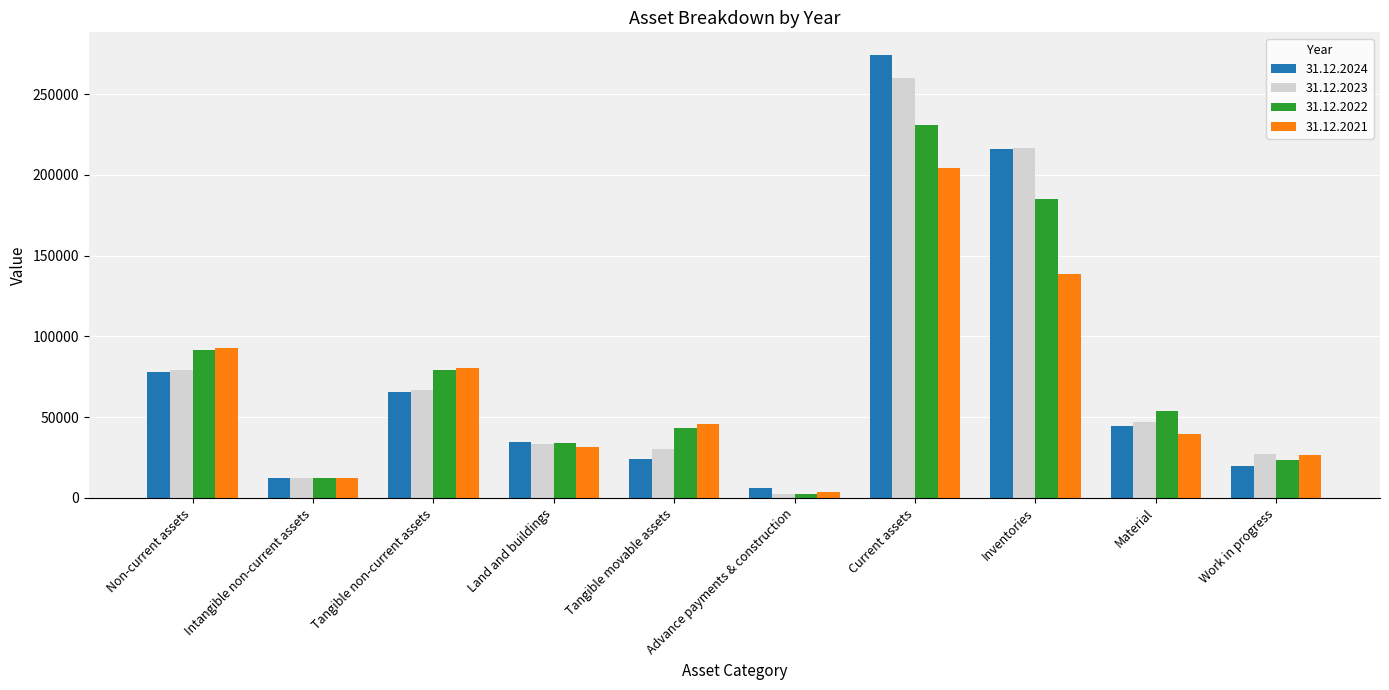

Count the number of categories in the chart.

10